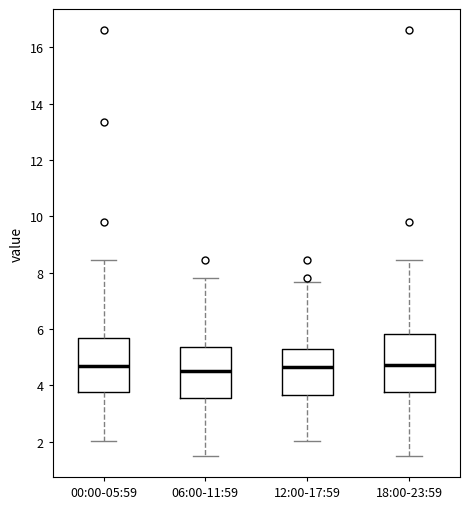

Where does the upper whisker of the box for 18:00-23:59 end on the y-axis? The values are not printed on the chart, so give them approximately, as read against the axis.

8.4